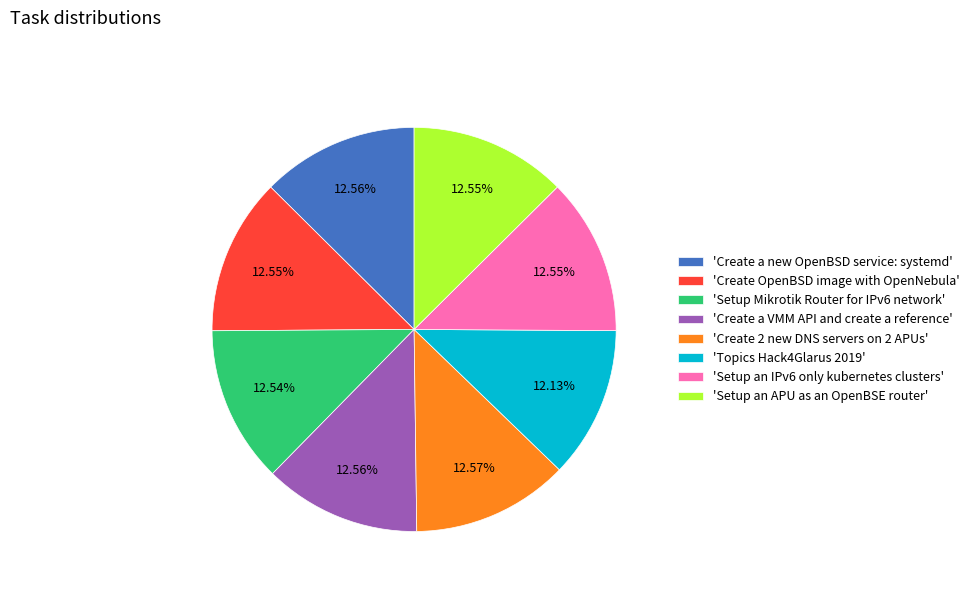

Does 'Create OpenBSD image with OpenNebula' represent more than half of the total?

No